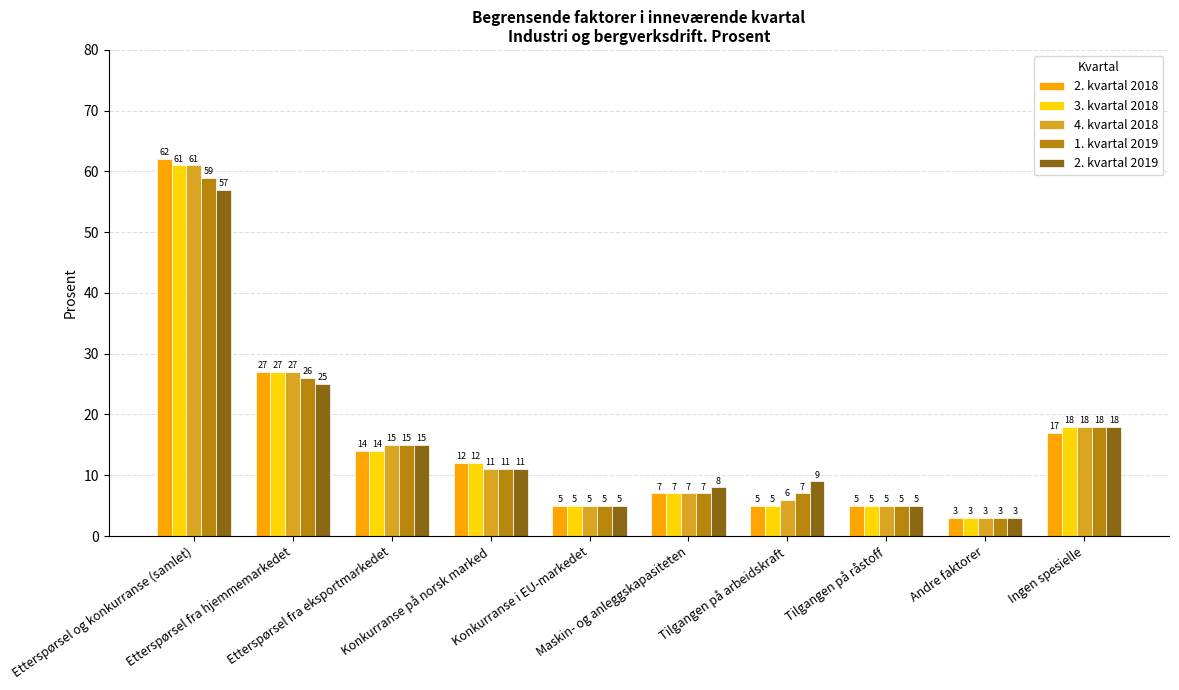

What is the label of the 10th bar from the right?

Etterspørsel og konkurranse (samlet)